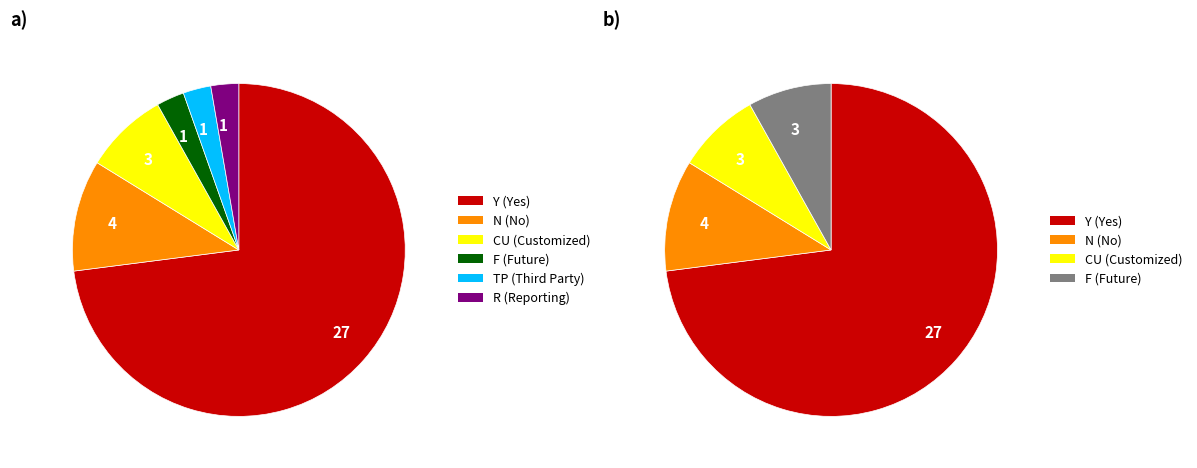

Do TP and N together represent more than half of the pie?

No